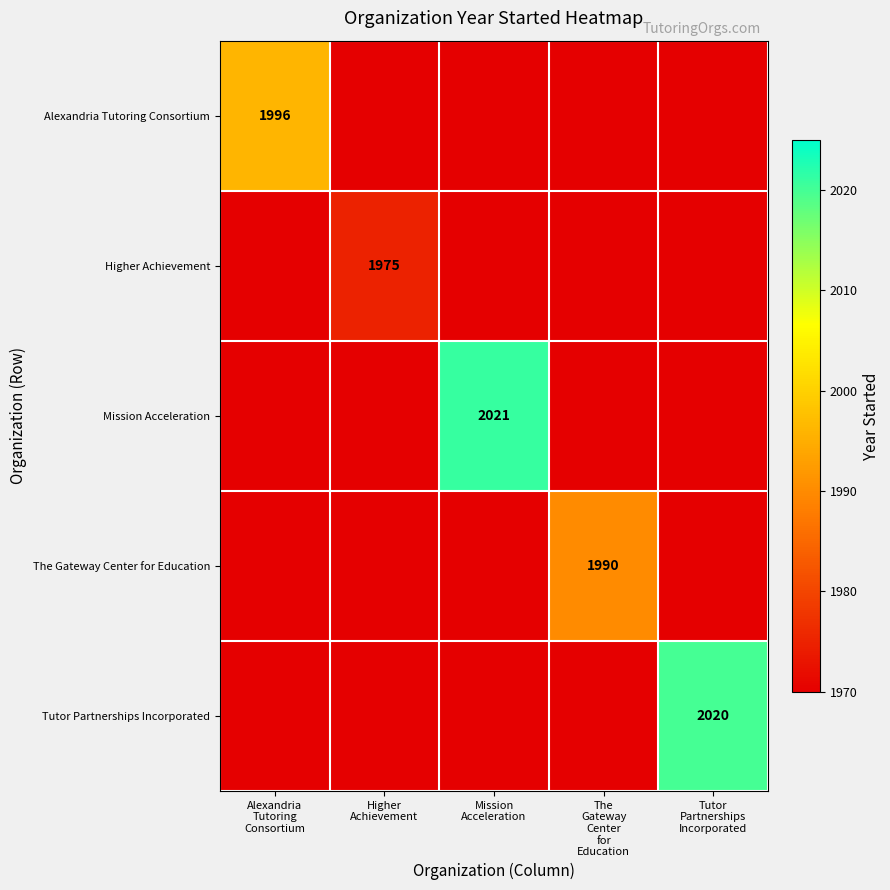

Which label corresponds to the smallest value in the chart?

Higher
Achievement